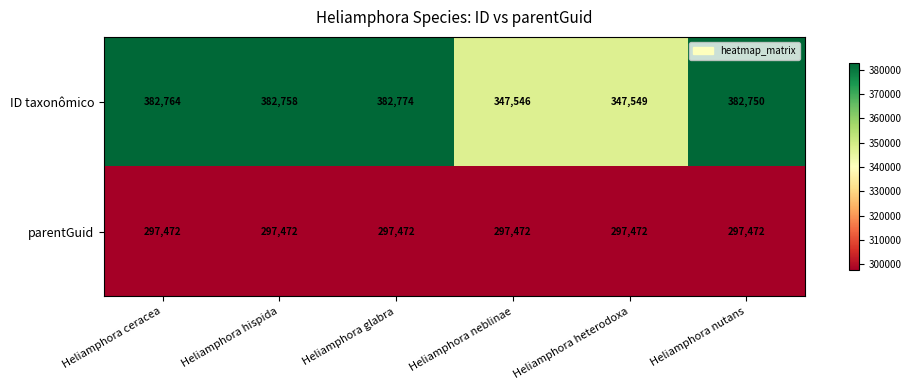

What is the difference between the ID taxonômico values at Heliamphora hispida and Heliamphora nutans?

8